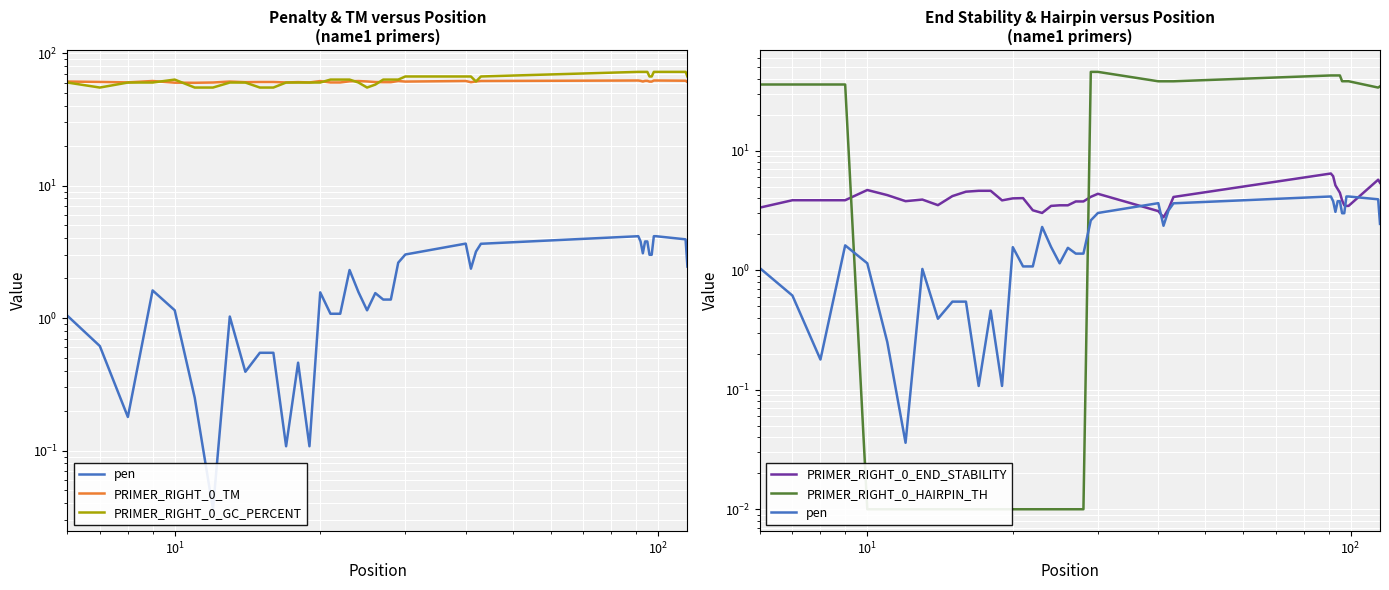

In pen, how many points are lower than both neighbors (excluding endpoints)?

8